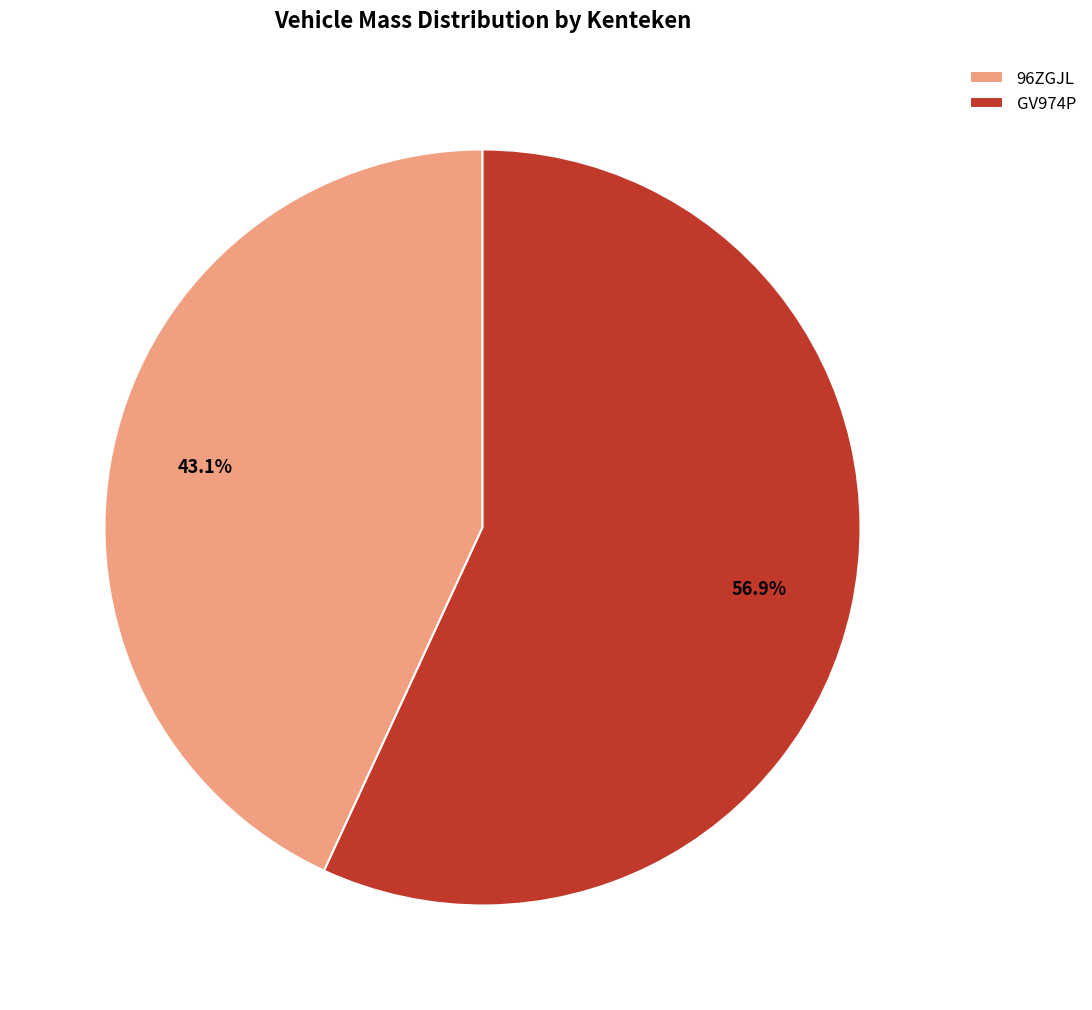

Rank the categories by value from highest to lowest.

GV974P, 96ZGJL